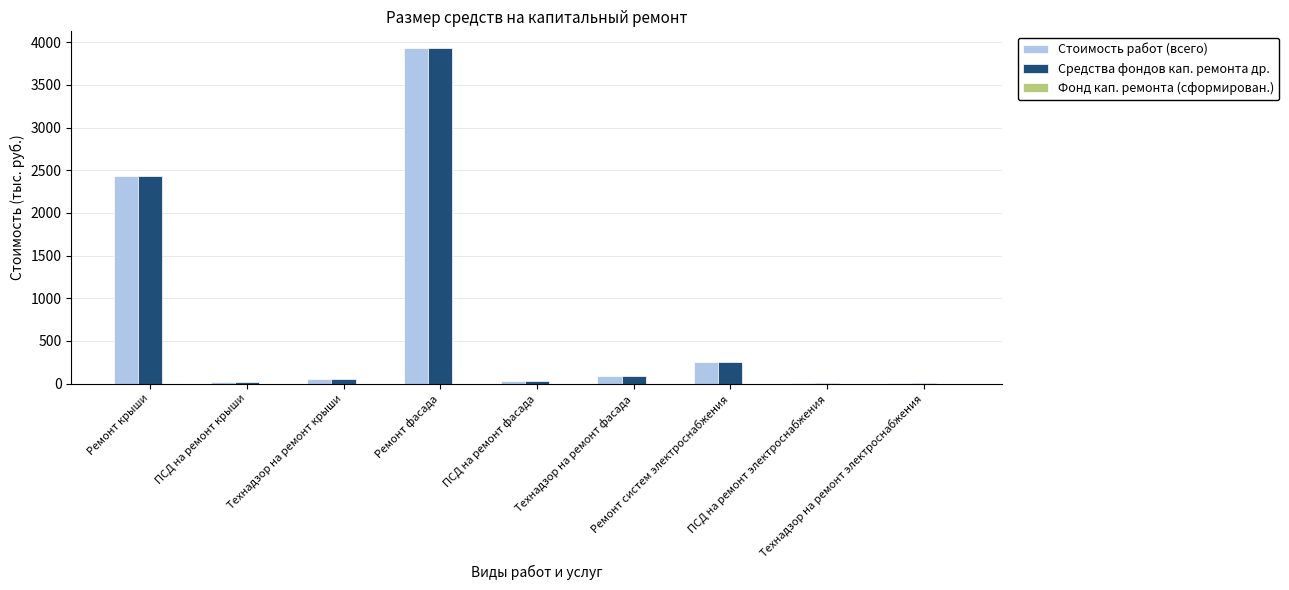

What is the maximum value for Стоимость работ (всего)?

3930.0